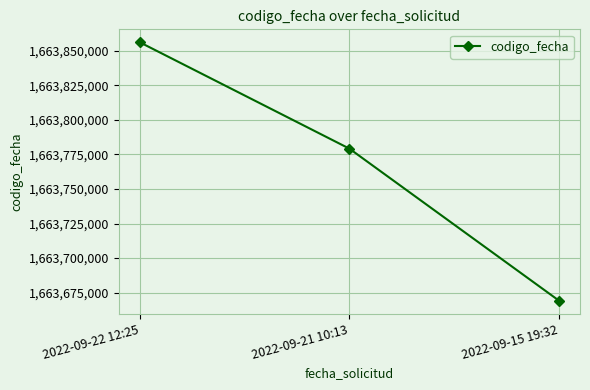

What value does the data have at 2022-09-21 10:13, to the nearest 10?

1663779220